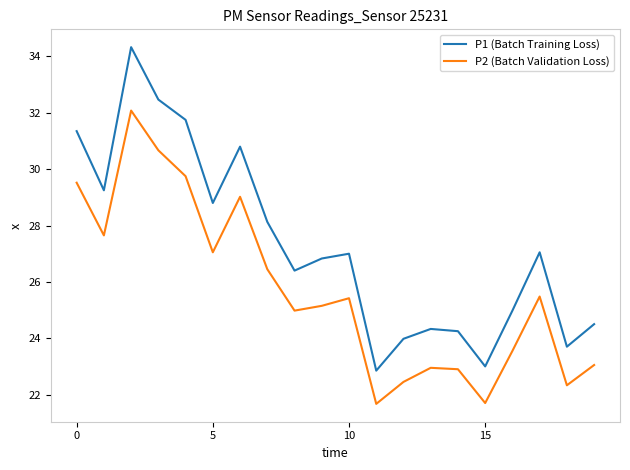

Which series has the largest range (max minus min)?

P1 (Batch Training Loss)